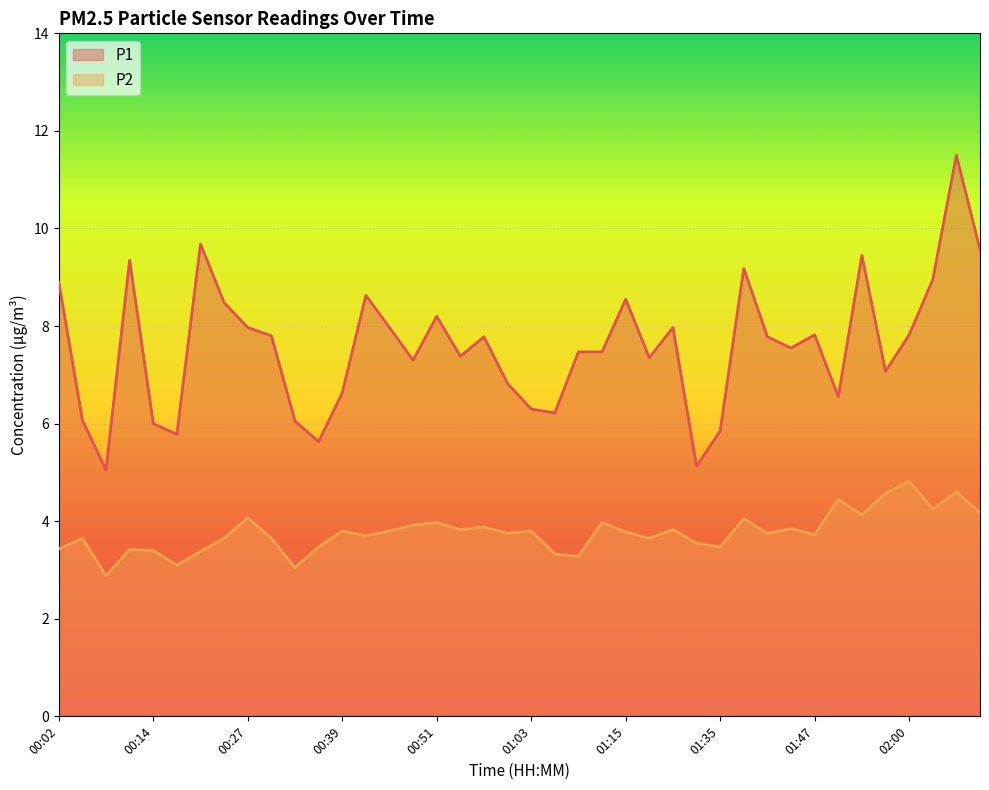

Reading left to right, extract all data points from this chart.

P1: 00:02=8.9	00:05=6.1	00:08=5.0	00:11=9.3	00:14=6.0	00:17=5.8	00:20=9.7	00:24=8.5	00:27=8.0	00:30=7.8	00:33=6.0	00:36=5.6	00:39=6.6	00:42=8.6	00:45=8.0	00:48=7.3	00:51=8.2	00:54=7.4	00:57=7.8	01:00=6.8	01:03=6.3	01:06=6.2	01:09=7.5	01:12=7.5	01:15=8.6	01:18=7.3	01:21=8.0	01:32=5.1	01:35=5.8	01:38=9.2	01:41=7.8	01:44=7.5	01:47=7.8	01:50=6.5	01:54=9.4	01:57=7.1	02:00=7.8	02:03=8.9	02:06=11.5	02:09=9.6
P2: 00:02=3.4	00:05=3.6	00:08=2.9	00:11=3.4	00:14=3.4	00:17=3.1	00:20=3.4	00:24=3.6	00:27=4.1	00:30=3.6	00:33=3.0	00:36=3.5	00:39=3.8	00:42=3.7	00:45=3.8	00:48=3.9	00:51=4.0	00:54=3.8	00:57=3.9	01:00=3.8	01:03=3.8	01:06=3.3	01:09=3.3	01:12=4.0	01:15=3.8	01:18=3.6	01:21=3.8	01:32=3.5	01:35=3.5	01:38=4.0	01:41=3.8	01:44=3.9	01:47=3.7	01:50=4.5	01:54=4.1	01:57=4.6	02:00=4.8	02:03=4.2	02:06=4.6	02:09=4.2